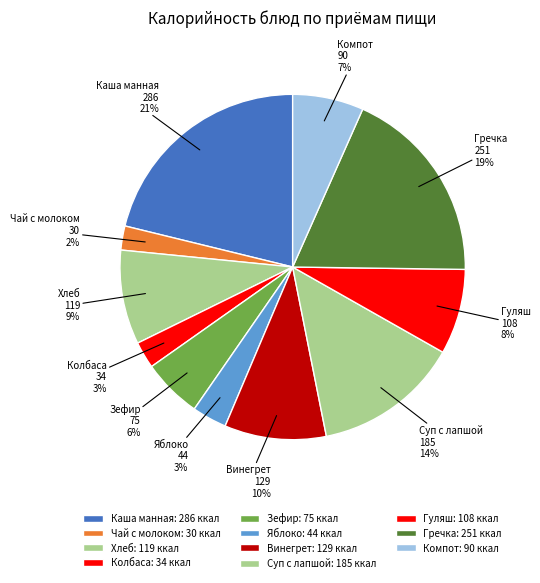

Combined, do Суп с лапшой and Гуляш account for over 50%?

No